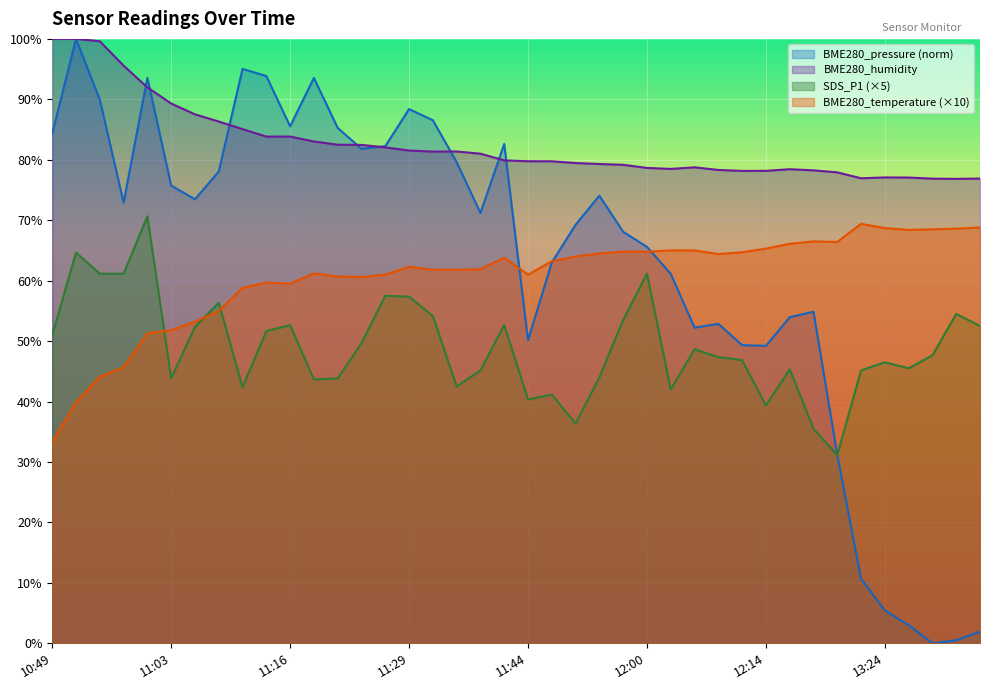

Which series has the largest total across all categories?

BME280_humidity